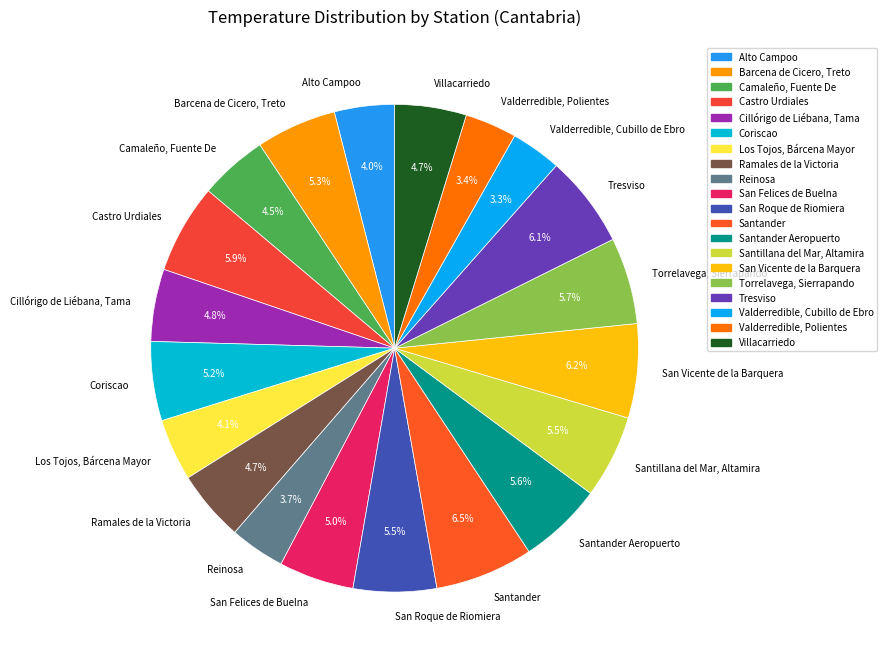

How many slices are in this pie chart?

20